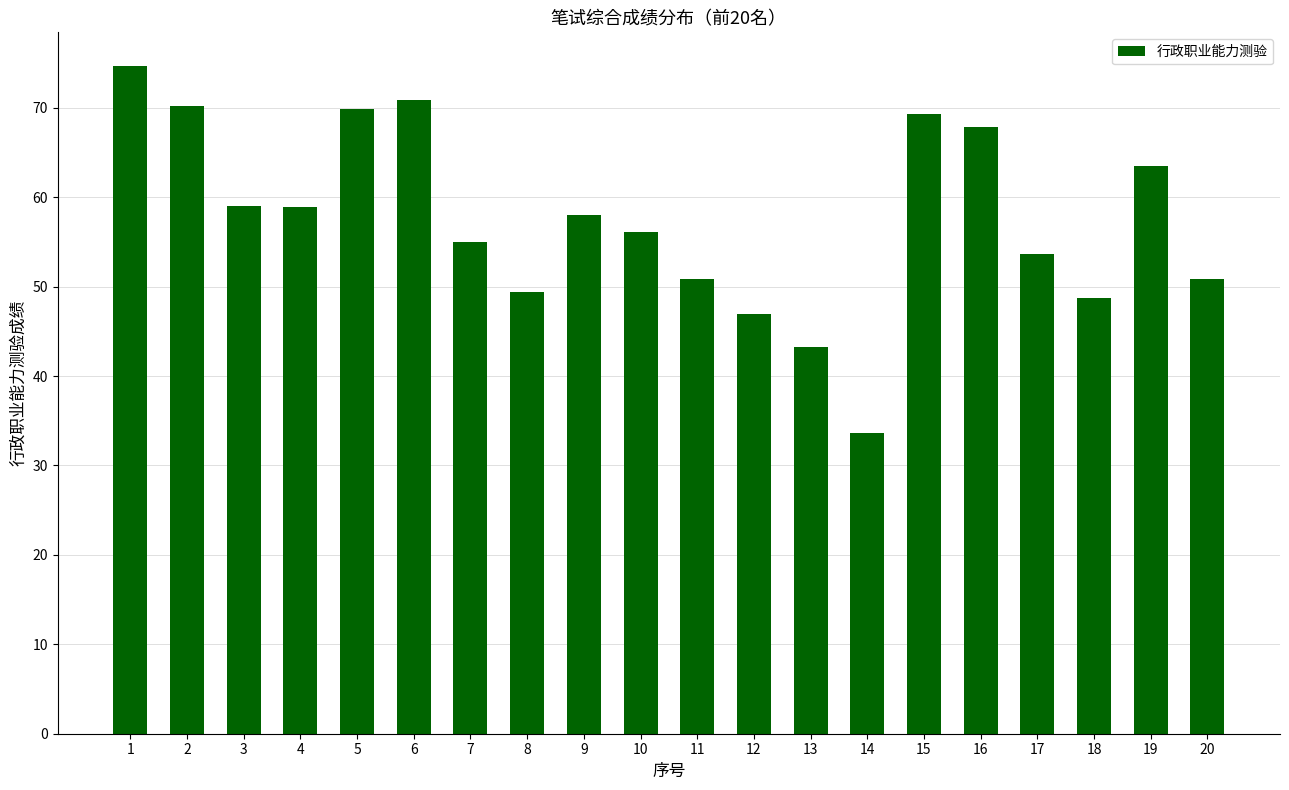

What is the difference between the maximum and minimum values?

41.1